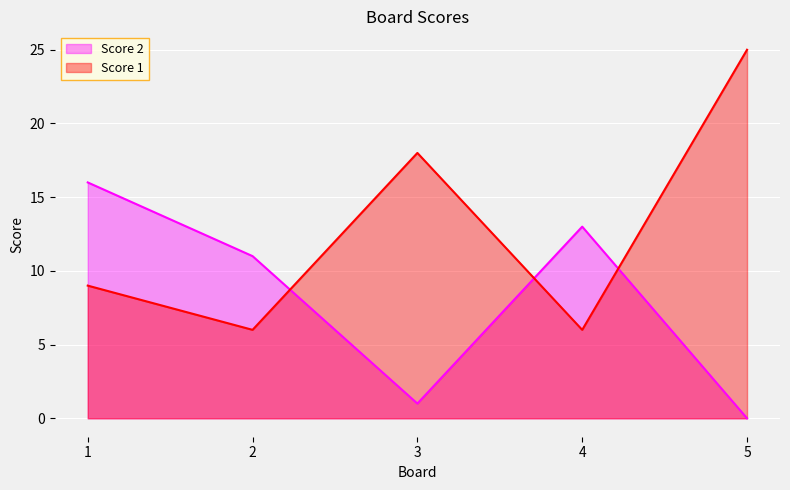

At which label does Score 2 reach its peak?

1